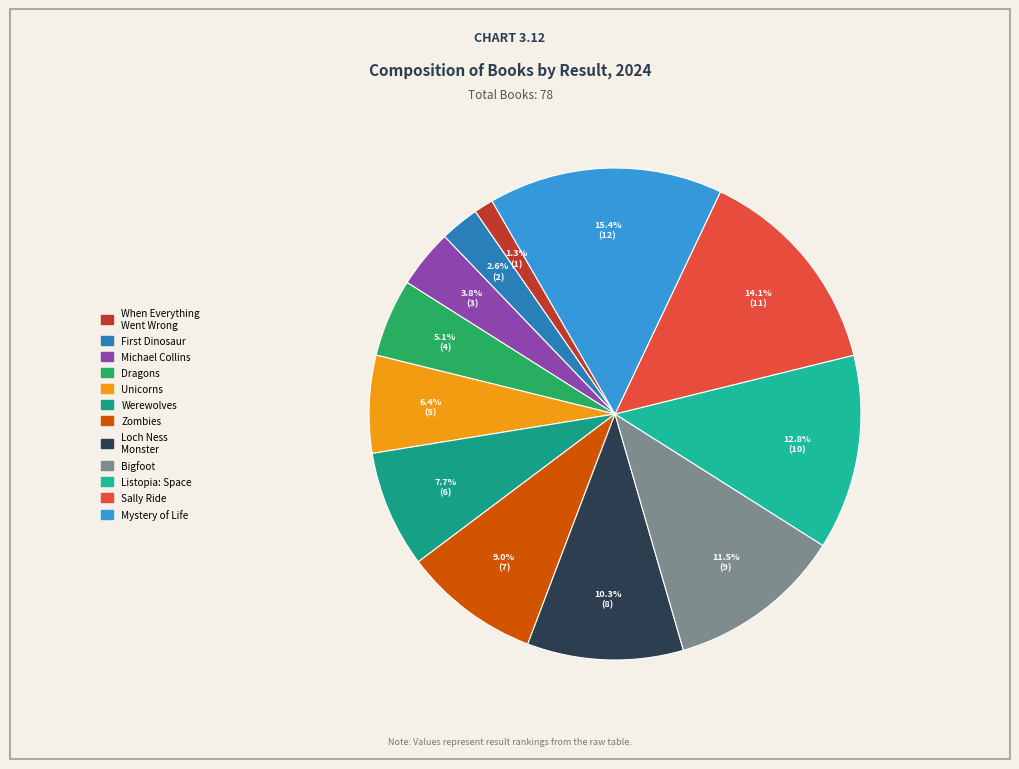

What percentage is the When Everything Went Wrong slice, to the nearest percent?

1%